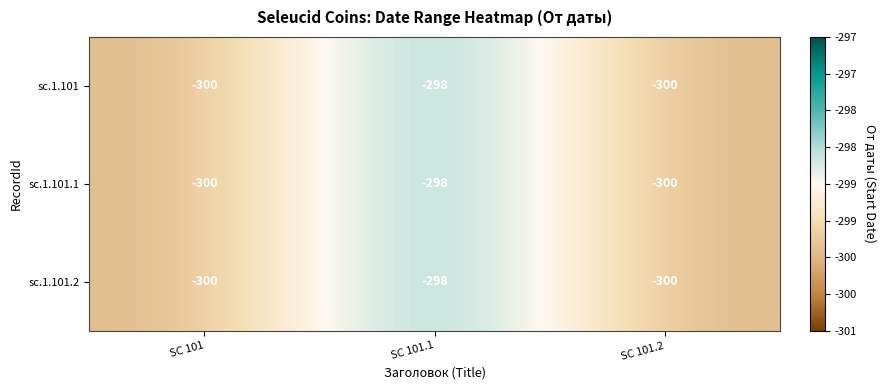

How many series are shown in this chart?

3